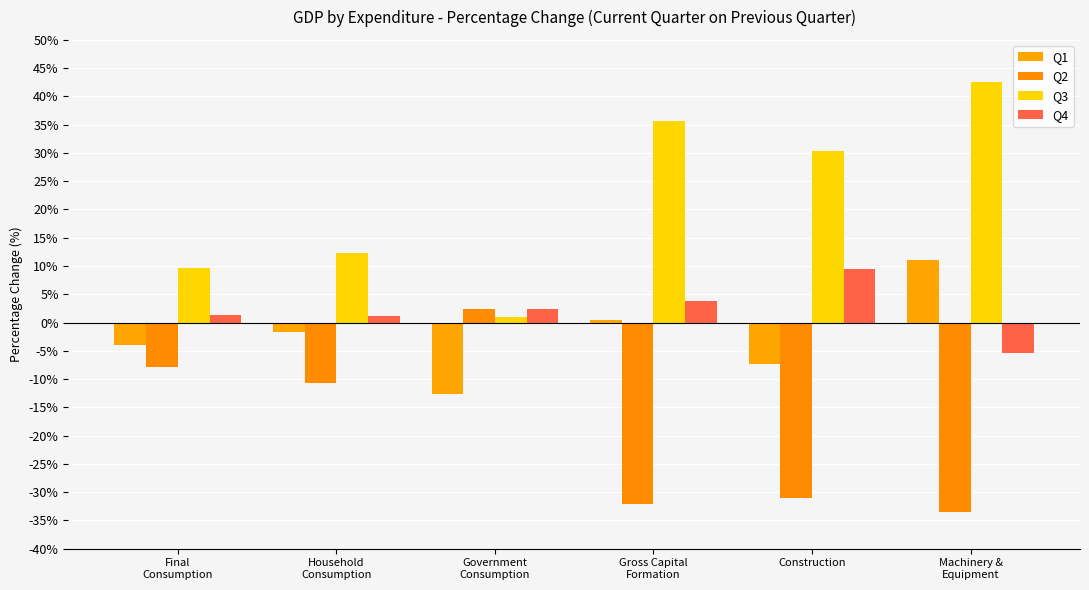

What is the difference between the maximum and minimum values in the Q4 series?

14.9